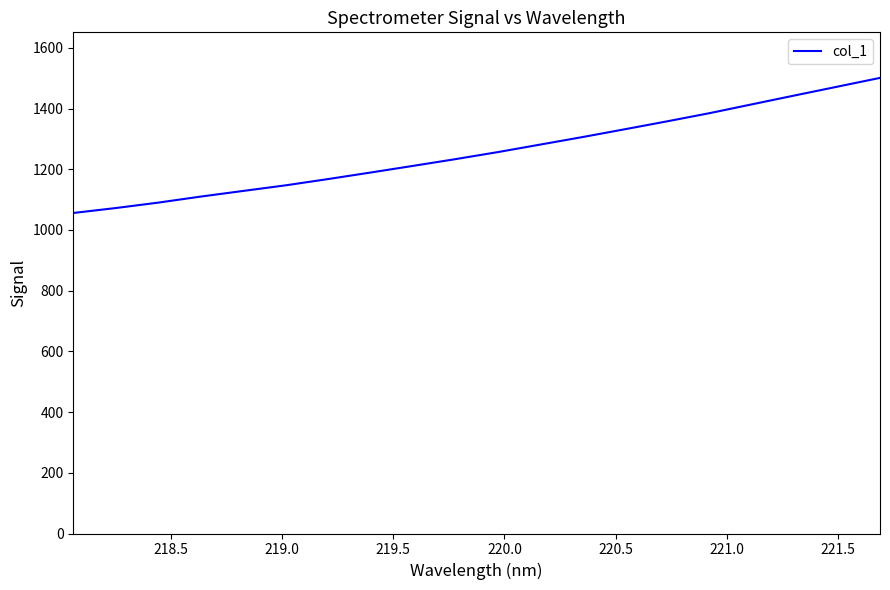

What is the greatest value displayed?

1500.9